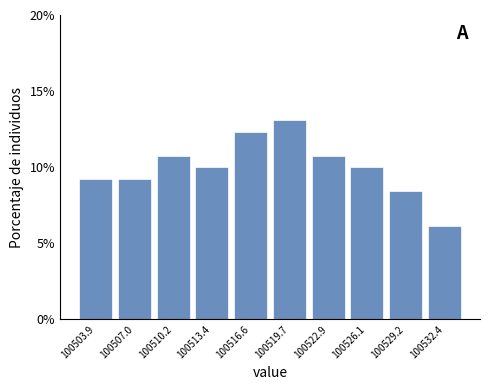

Reading left to right, transcribe this chart: for each bar, give the range it covers on the x-axis and its height. Neither the bar edges nor the heights are printed on the chart, so give them approximately, as read against the axes.

100502.5 to 100505.5: 9.0
100505.5 to 100508.5: 9.0
100508.5 to 100512.0: 11.0
100512.0 to 100515.0: 10.0
100515.0 to 100518.0: 12.5
100518.0 to 100521.5: 13.0
100521.5 to 100524.5: 11.0
100524.5 to 100527.5: 10.0
100527.5 to 100531.0: 8.5
100531.0 to 100534.0: 6.0